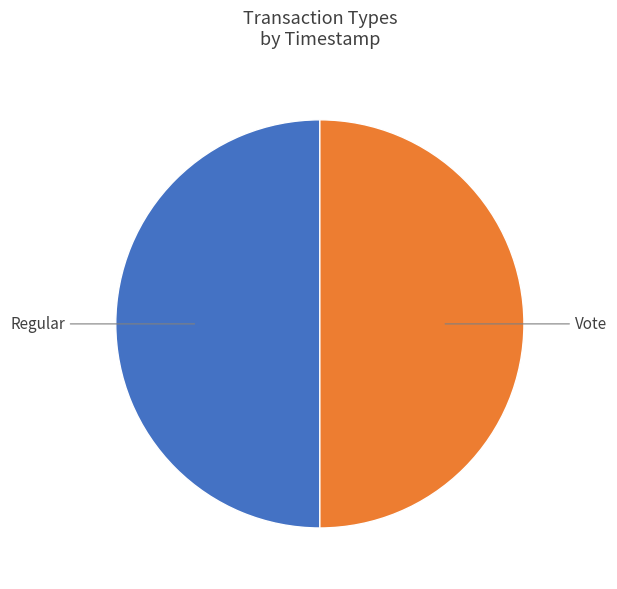

Is the sum of Regular and Vote greater than half?

Yes